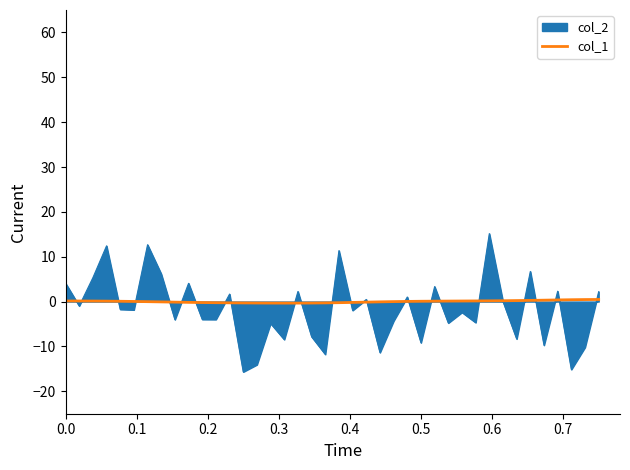

Count the number of data series in this chart.

2